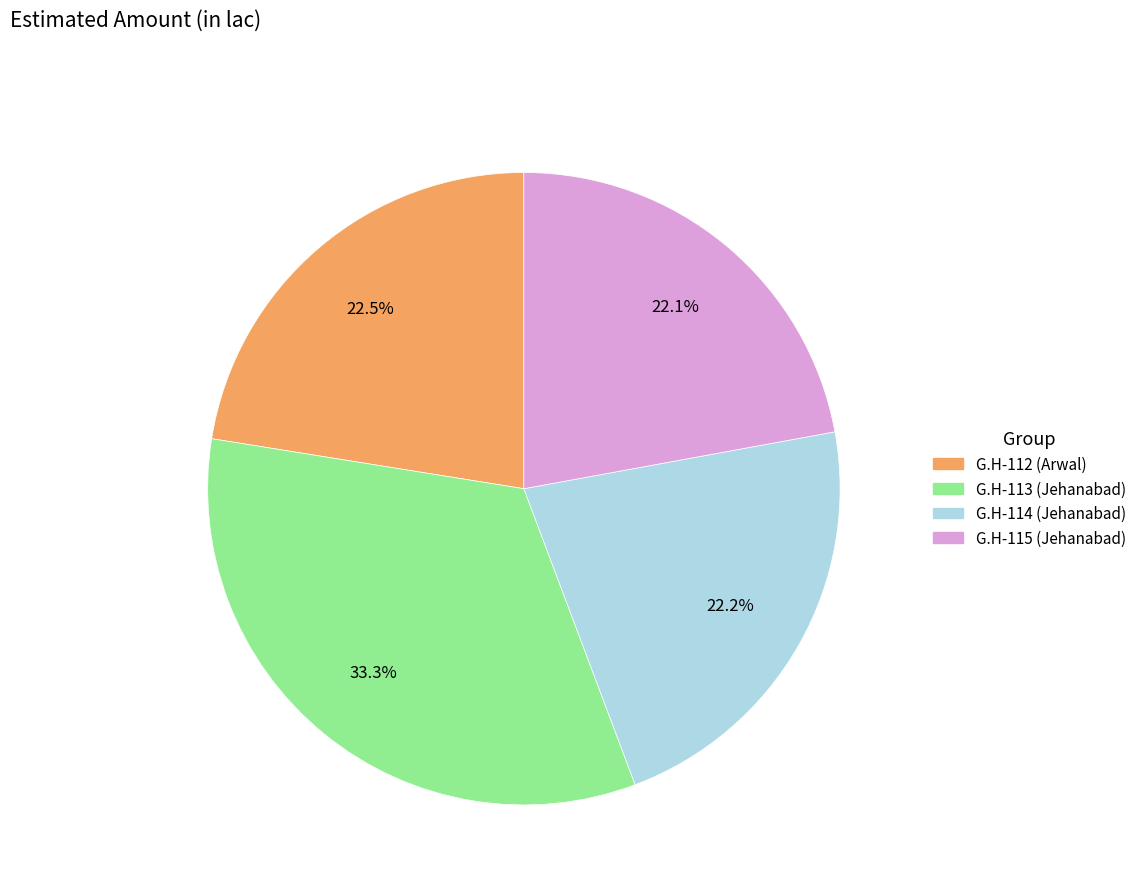

To the nearest percent, what portion does G.H-114 (Jehanabad) represent?

22%